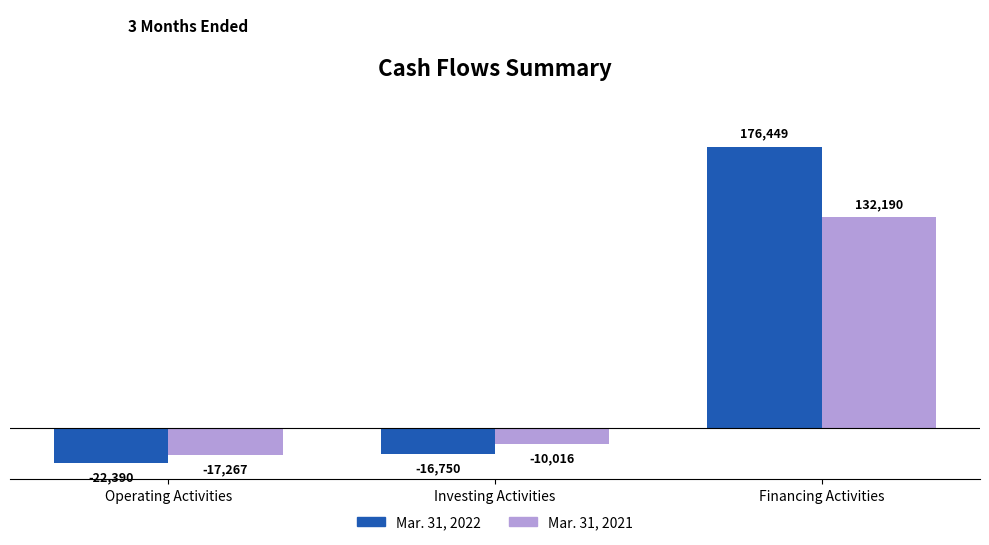

At how many categories does at least one series exceed 21686?

1